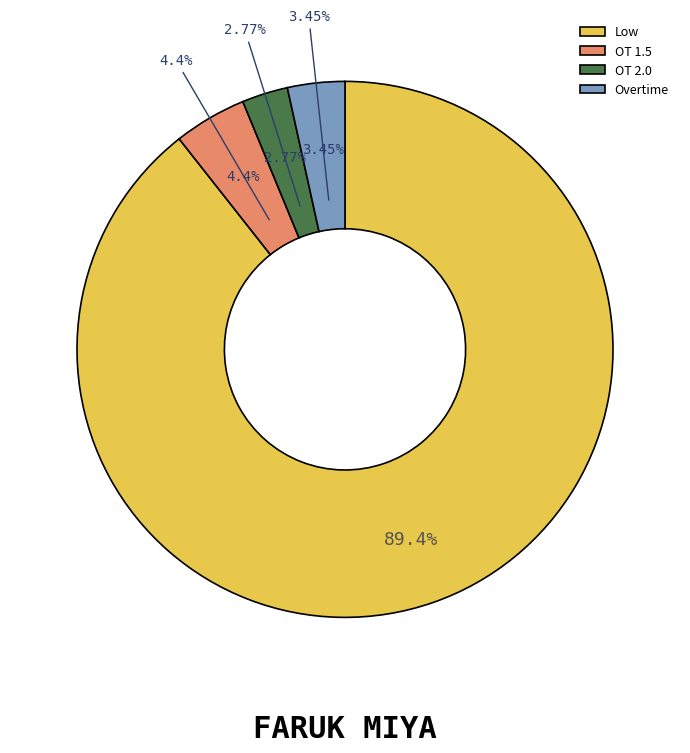

Which slice is the smallest?

OT 2.0